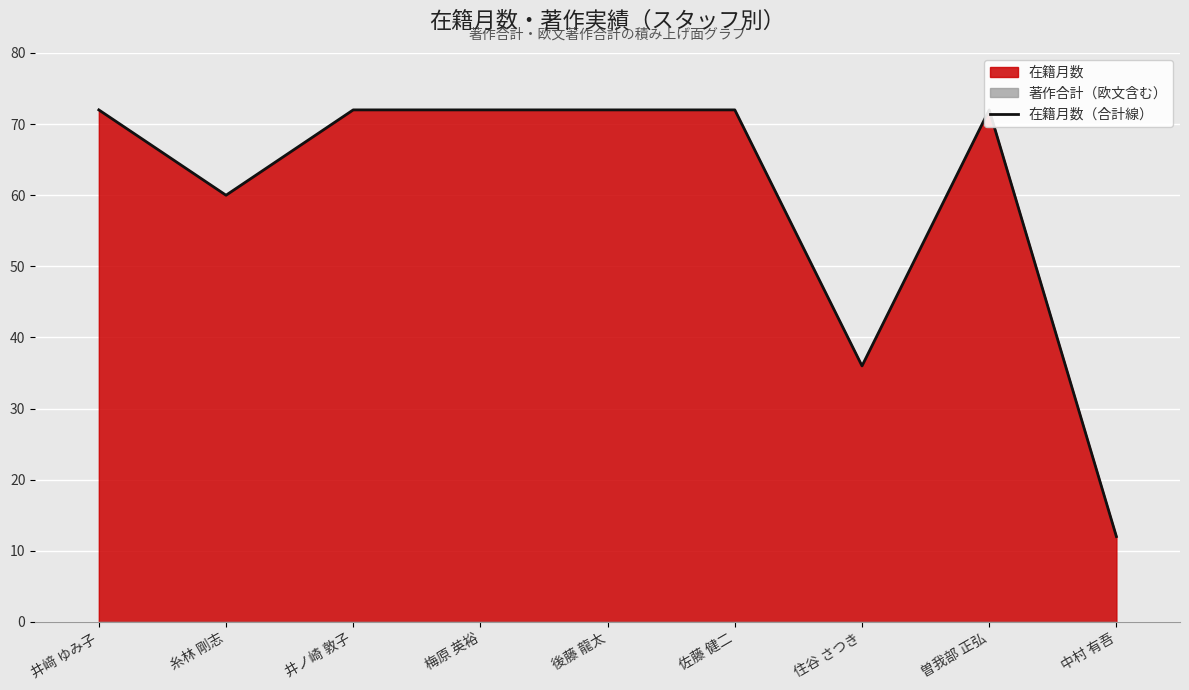

What is the label of the 7th point from the left?

住谷 さつき